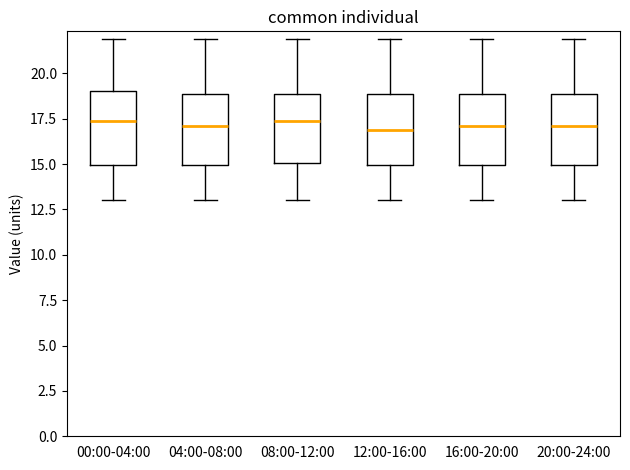

Reading left to right, transcribe this box plot: for each box, give where its median line is, the range the box spans, and where its two whiskers end, as read against the y-axis. The values are not printed on the chart, so give them approximately, as read against the axis.

00:00-04:00: median 17.5, box 15.0 to 19.0, whiskers 13.0 to 22.0
04:00-08:00: median 17.0, box 15.0 to 19.0, whiskers 13.0 to 22.0
08:00-12:00: median 17.5, box 15.0 to 19.0, whiskers 13.0 to 22.0
12:00-16:00: median 17.0, box 15.0 to 19.0, whiskers 13.0 to 22.0
16:00-20:00: median 17.0, box 15.0 to 19.0, whiskers 13.0 to 22.0
20:00-24:00: median 17.0, box 15.0 to 19.0, whiskers 13.0 to 22.0